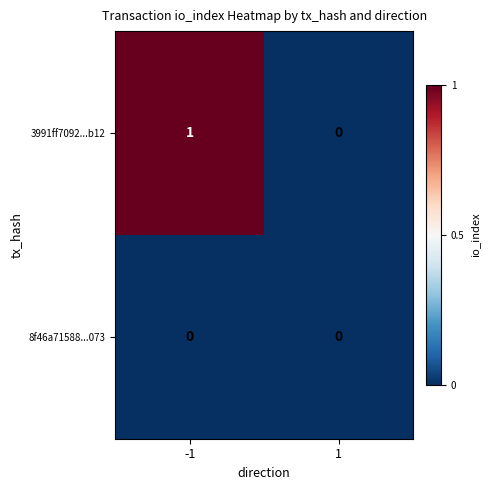

The value of 3991ff7092...b12 at -1 is 1. True or false?

True